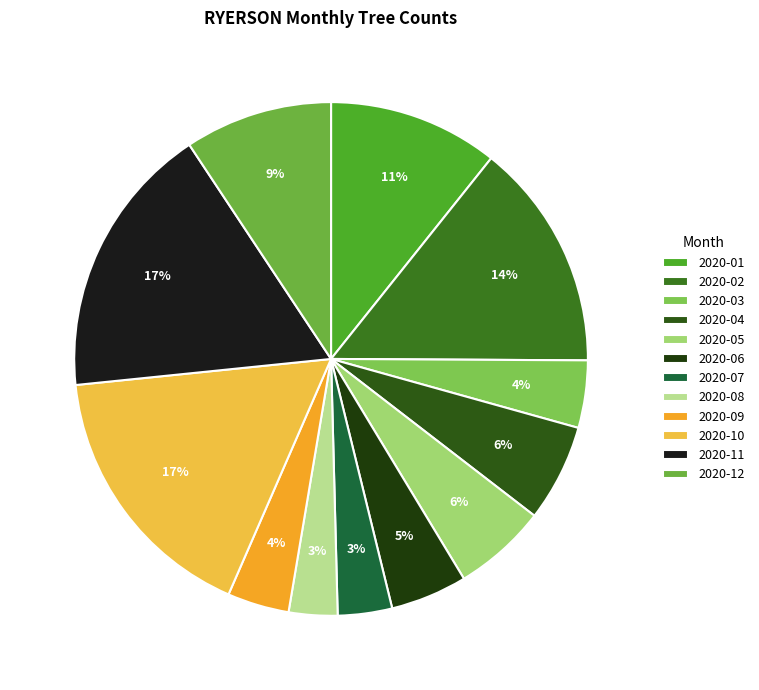

Is the sum of 2020-05 and 2020-03 greater than half?

No